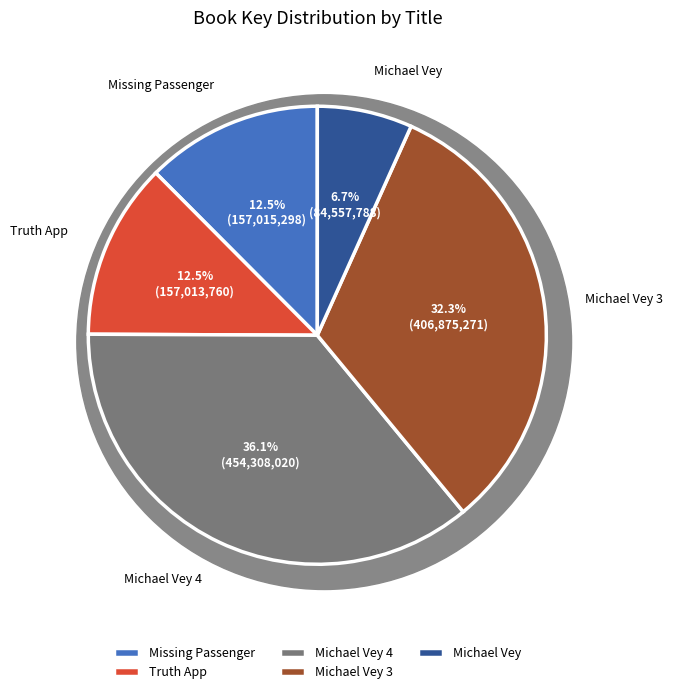

Which category has the smallest portion of the pie?

Michael Vey